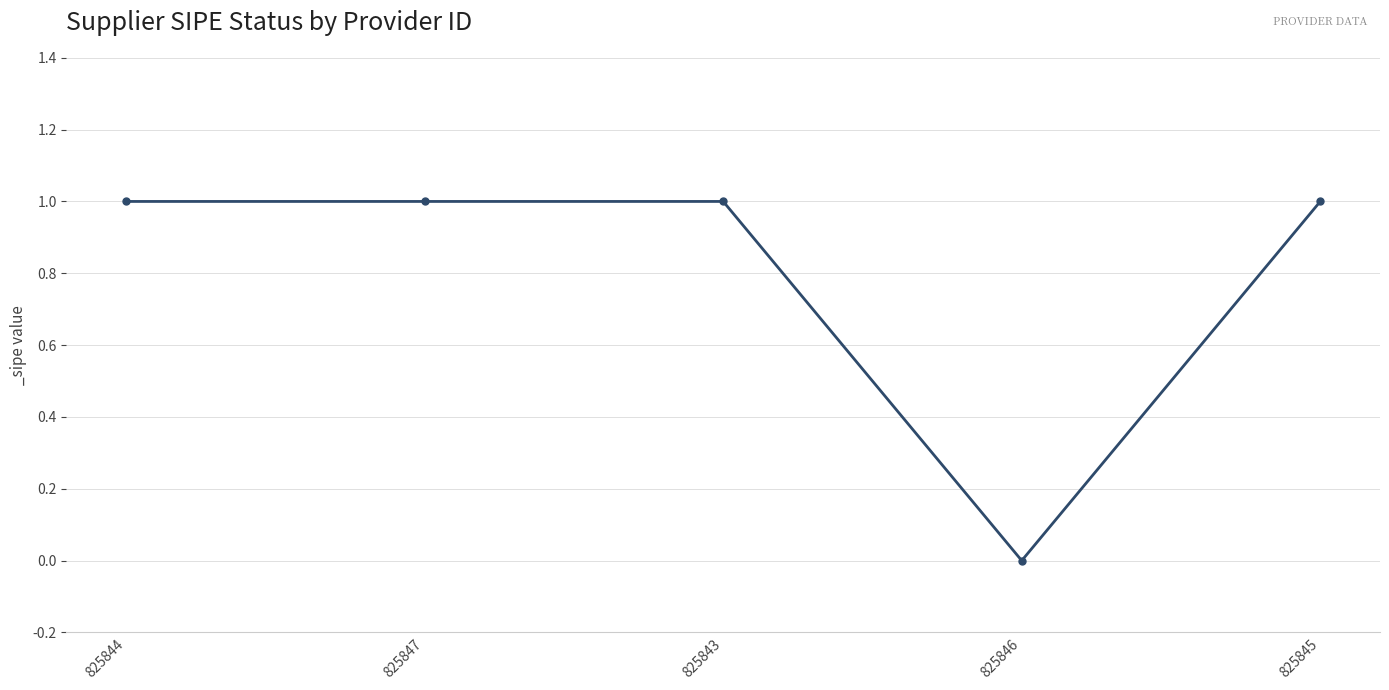

Between 825845 and 825846, which is larger?

825845